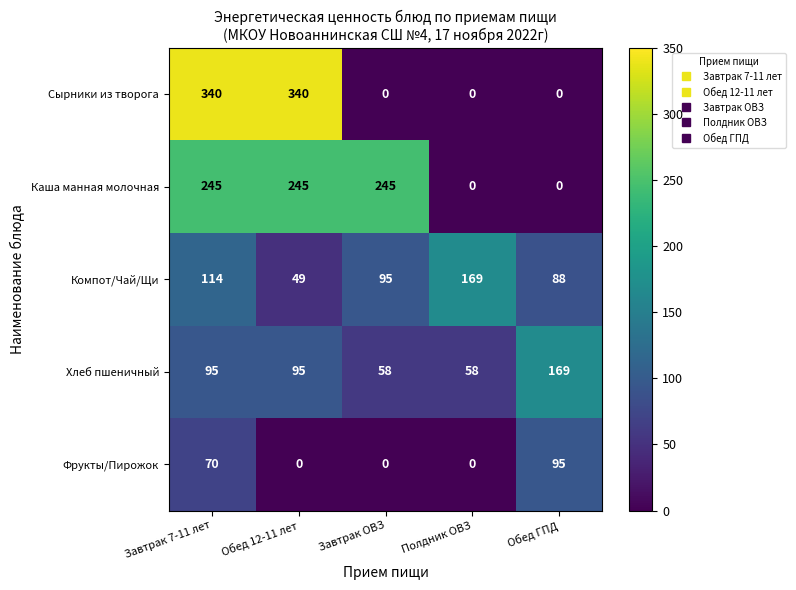

Read the Фрукты/Пирожок value at Завтрак 7-11 лет.

70